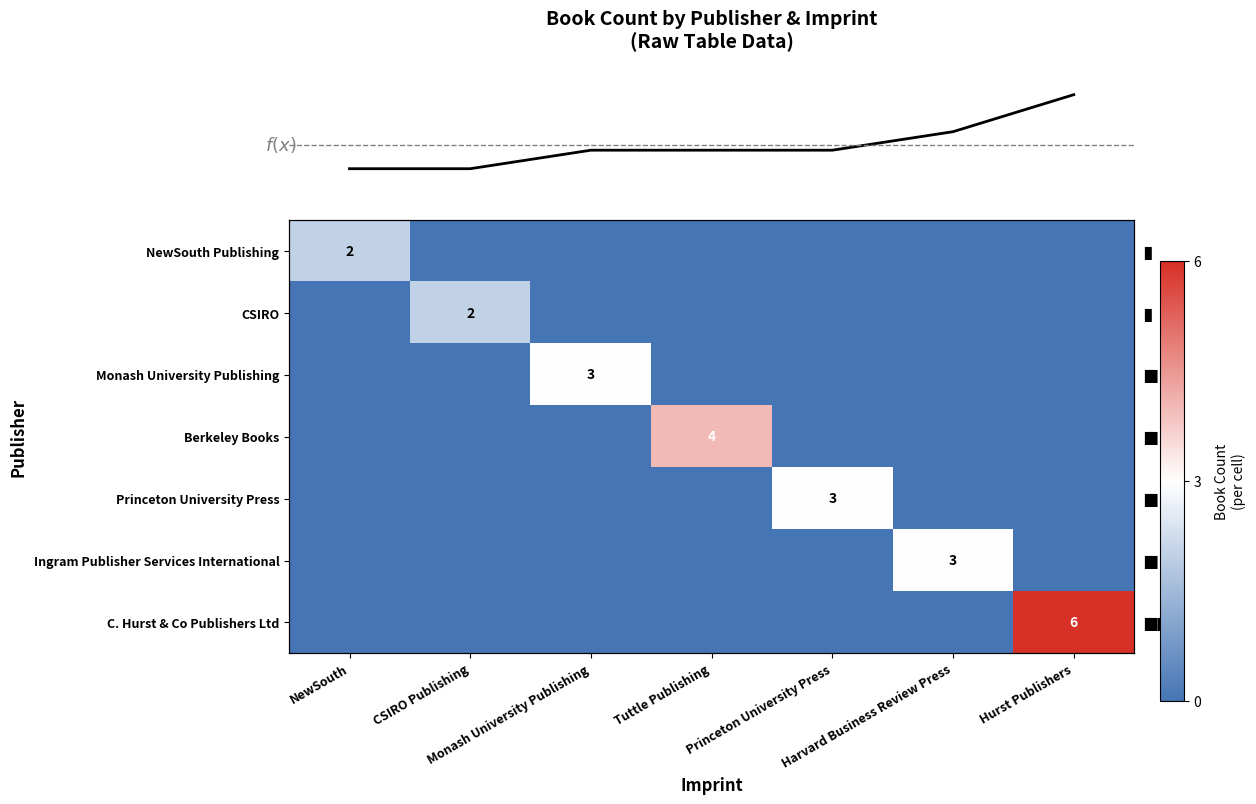

What is the difference between the highest and lowest values at Tuttle Publishing?

4